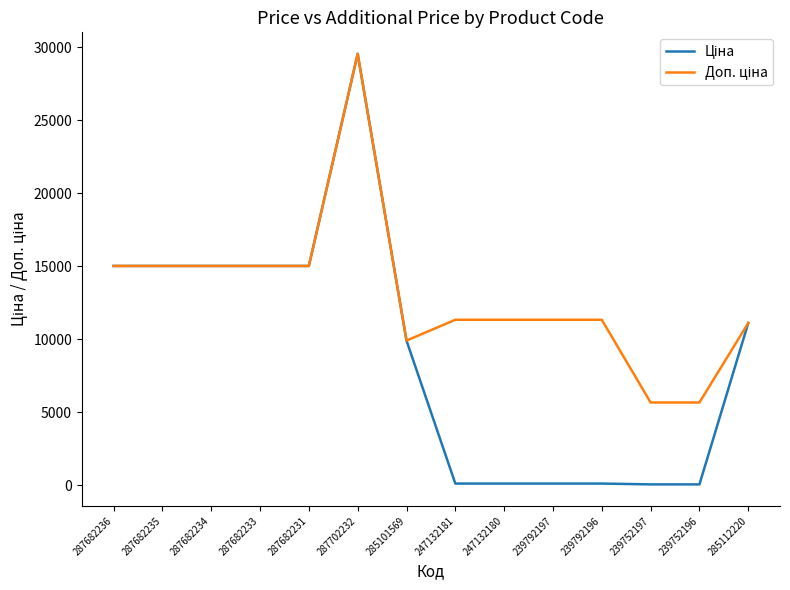

How many lines are shown in the chart?

2